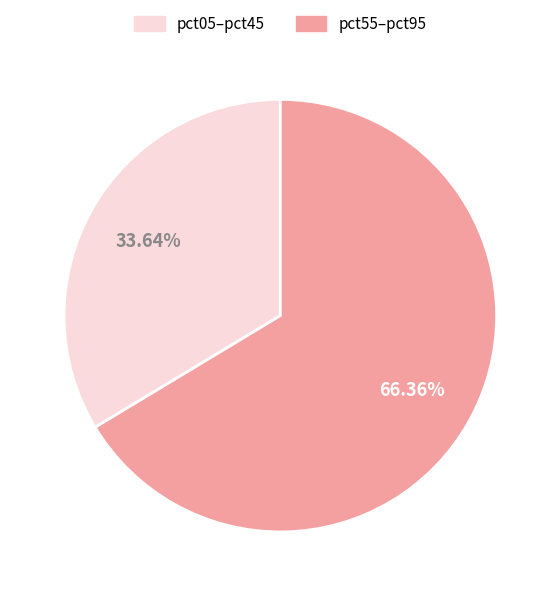

To the nearest percent, what is the difference between the largest and smallest slice percentages?

33%